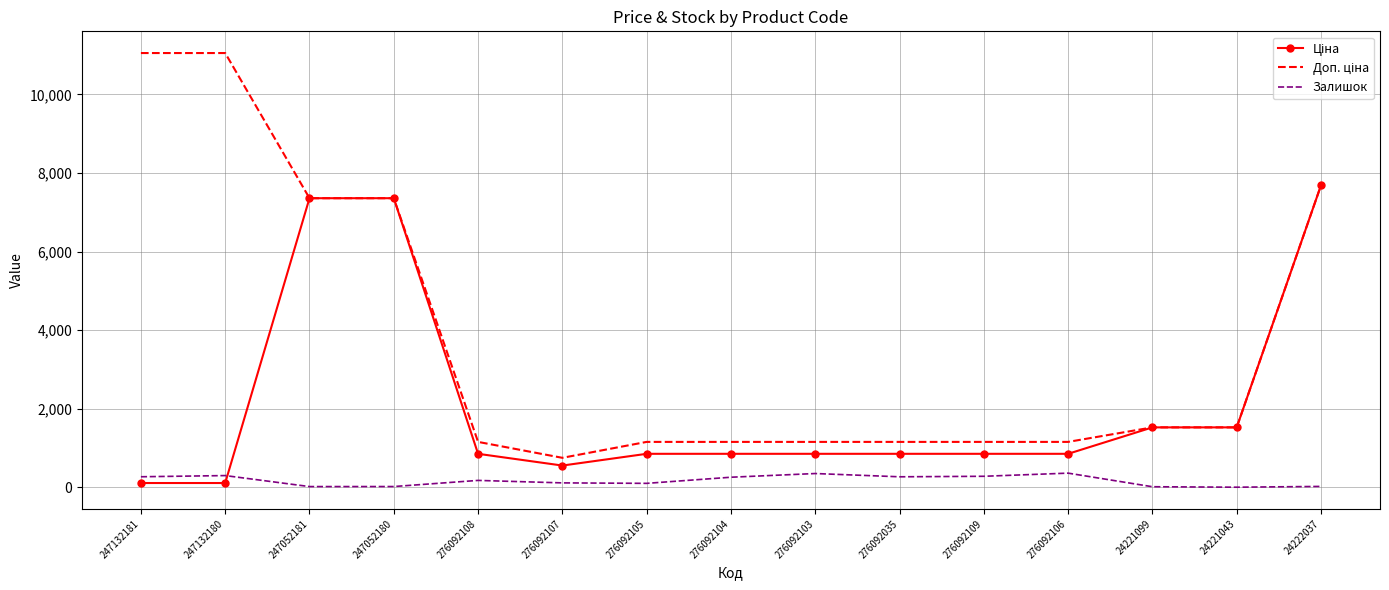

What is the total value across all series at 276092104?

2269.3